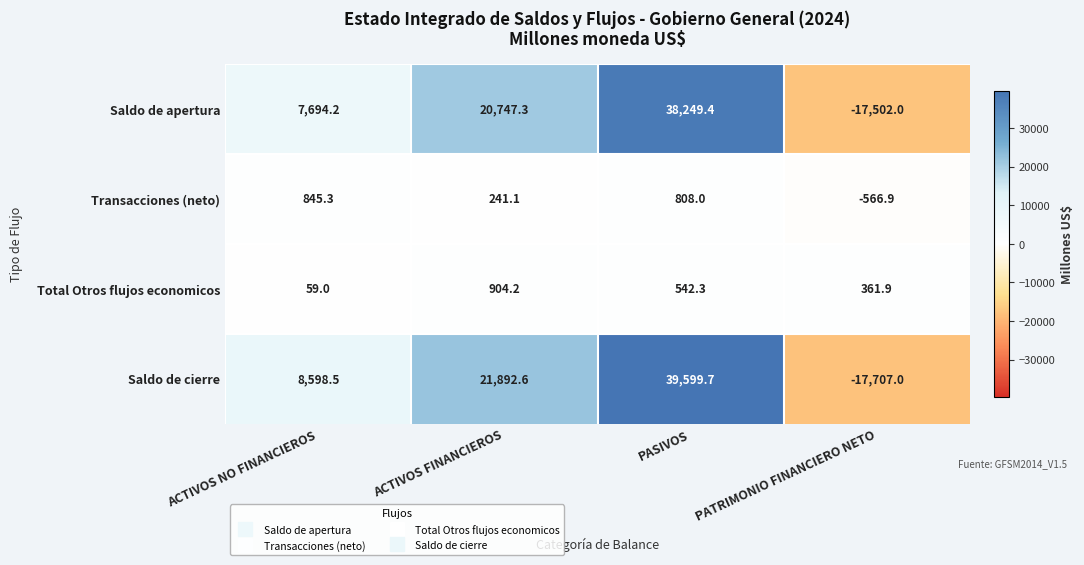

Which series has the widest spread of values?

Saldo de cierre